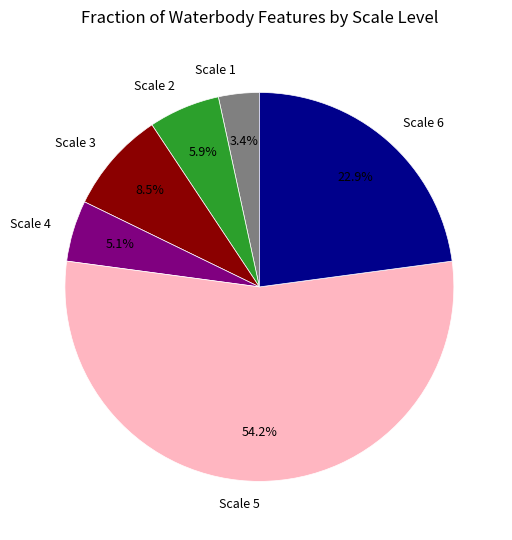

Which has a higher value, Scale 3 or Scale 4?

Scale 3